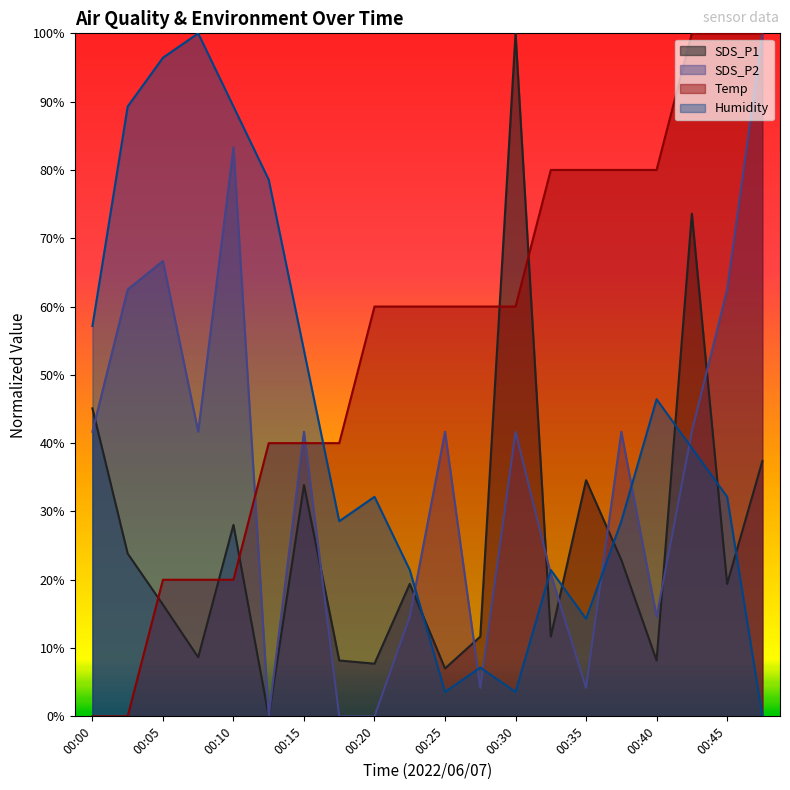

Reading right to left, what are all the values shown in this chart?

SDS_P1: 0.4	0.2	0.7	0.1	0.2	0.3	0.1	1.0	0.1	0.1	0.2	0.1	0.1	0.3	0.0	0.3	0.1	0.2	0.2	0.5
SDS_P2: 1.0	0.6	0.4	0.1	0.4	0.0	0.2	0.4	0.0	0.4	0.1	0.0	0.0	0.4	0.0	0.8	0.4	0.7	0.6	0.4
Temp: 1.0	1.0	1.0	0.8	0.8	0.8	0.8	0.6	0.6	0.6	0.6	0.6	0.4	0.4	0.4	0.2	0.2	0.2	0.0	0.0
Humidity: 0.0	0.3	0.4	0.5	0.3	0.1	0.2	0.0	0.1	0.0	0.2	0.3	0.3	0.5	0.8	0.9	1.0	1.0	0.9	0.6